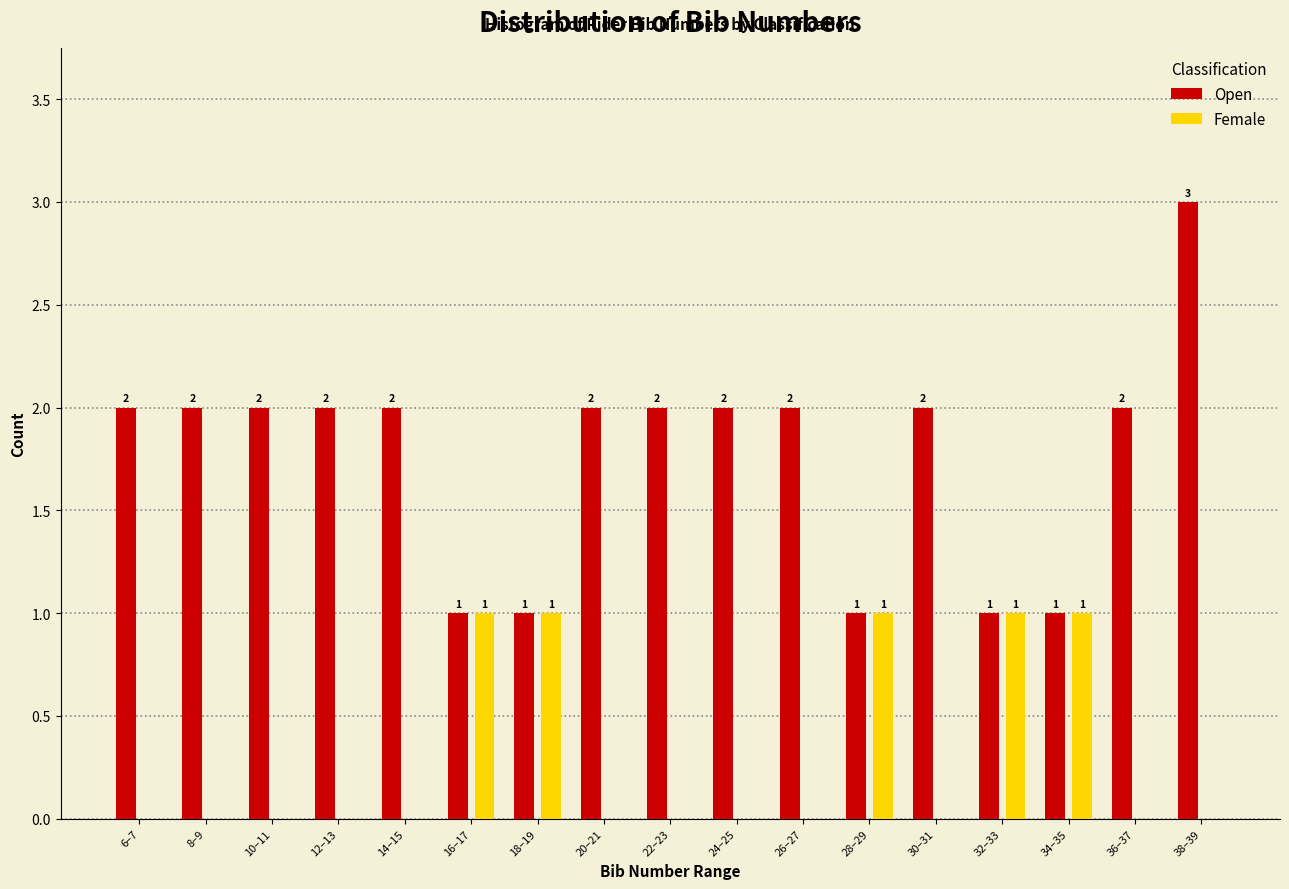

Reading right to left, transcribe all the data shown in this chart.

Open: 38–39=3	36–37=2	34–35=1	32–33=1	30–31=2	28–29=1	26–27=2	24–25=2	22–23=2	20–21=2	18–19=1	16–17=1	14–15=2	12–13=2	10–11=2	8–9=2	6–7=2
Female: 38–39=0	36–37=0	34–35=1	32–33=1	30–31=0	28–29=1	26–27=0	24–25=0	22–23=0	20–21=0	18–19=1	16–17=1	14–15=0	12–13=0	10–11=0	8–9=0	6–7=0